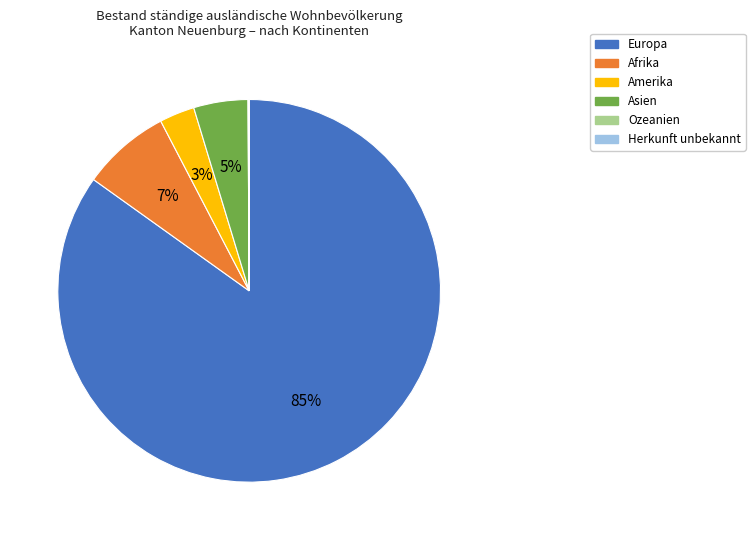

Which slice is the largest?

Europa